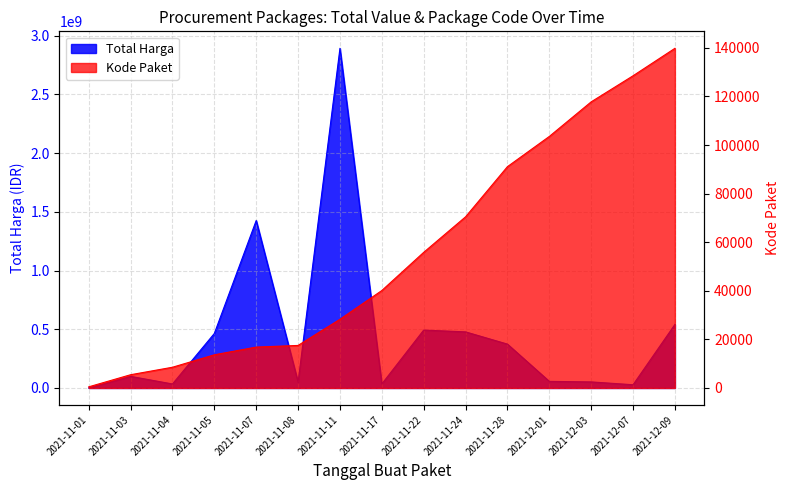

What is the maximum value shown in the chart?

2892122000